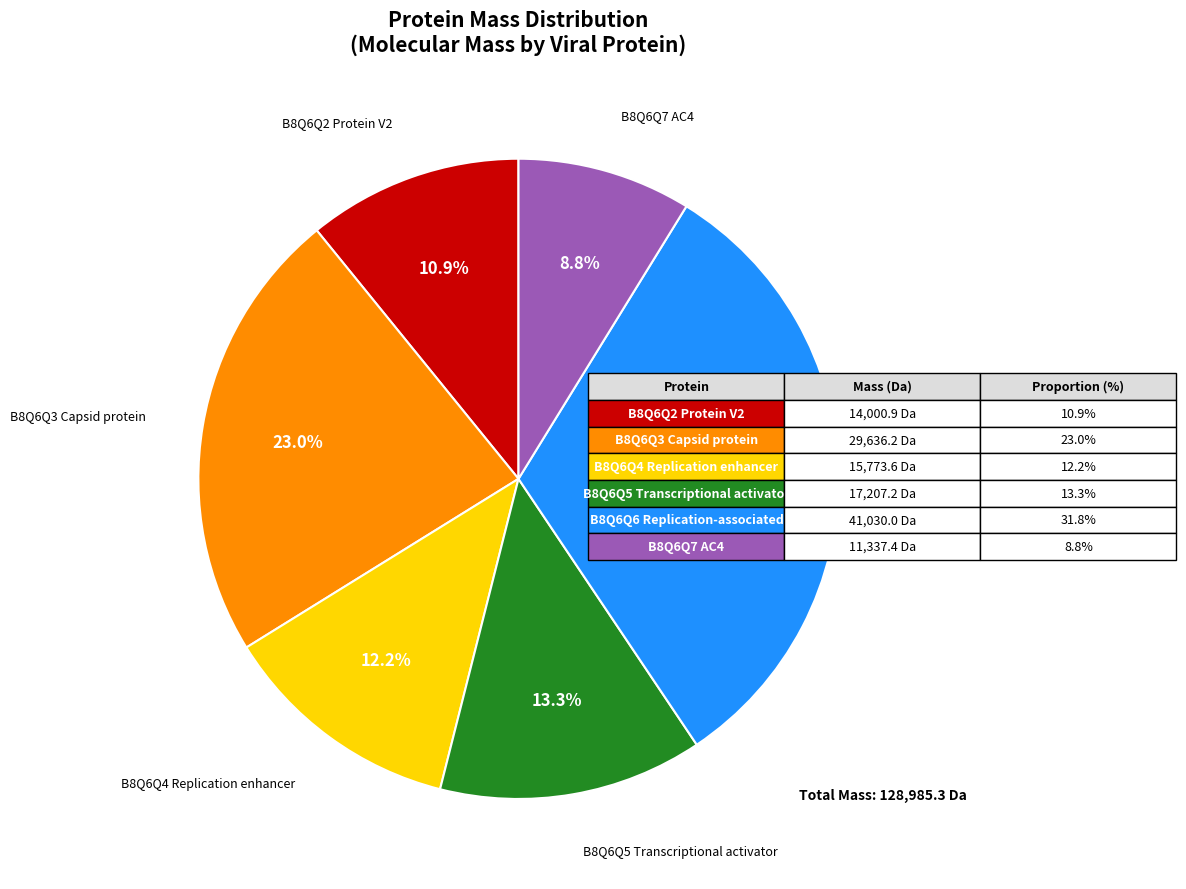

Does B8Q6Q5 Transcriptional activator represent more than half of the total?

No